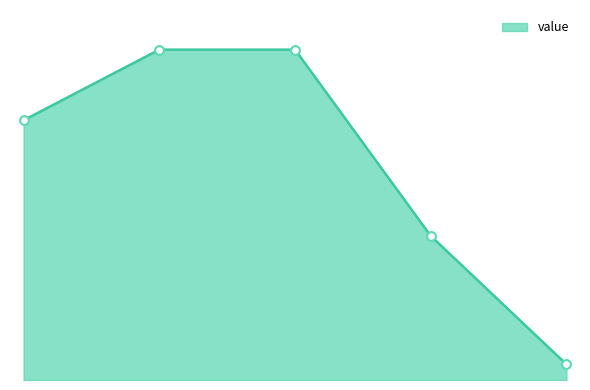

Does the chart have visible grid lines?

No